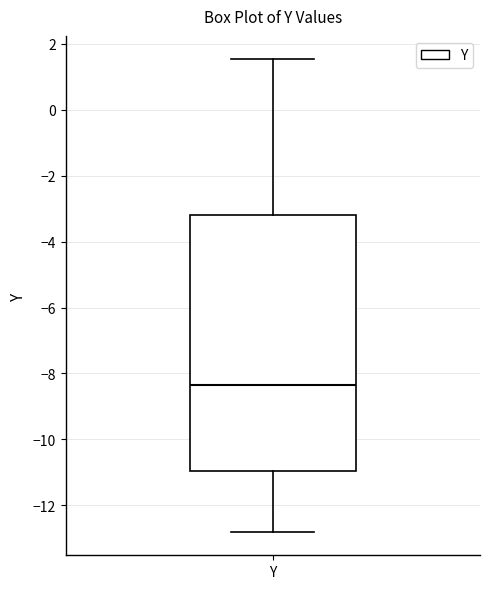

Read this box plot against the y-axis: the position of the median line, the range covered by the box, and the ends of both whiskers. The values are not printed on the chart, so give them approximately, as read against the axis.

median -8.4, box -11.0 to -3.2, whiskers -12.8 to 1.6